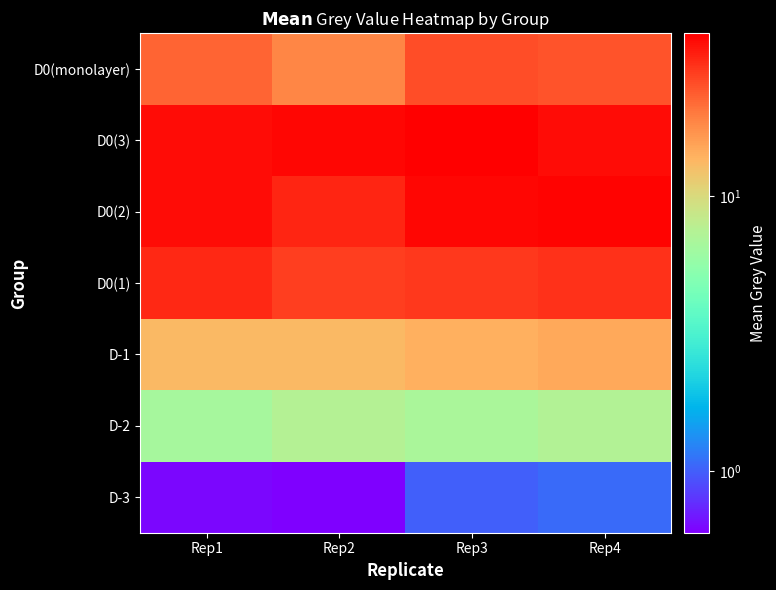

Which label corresponds to the smallest value in the chart?

Rep2